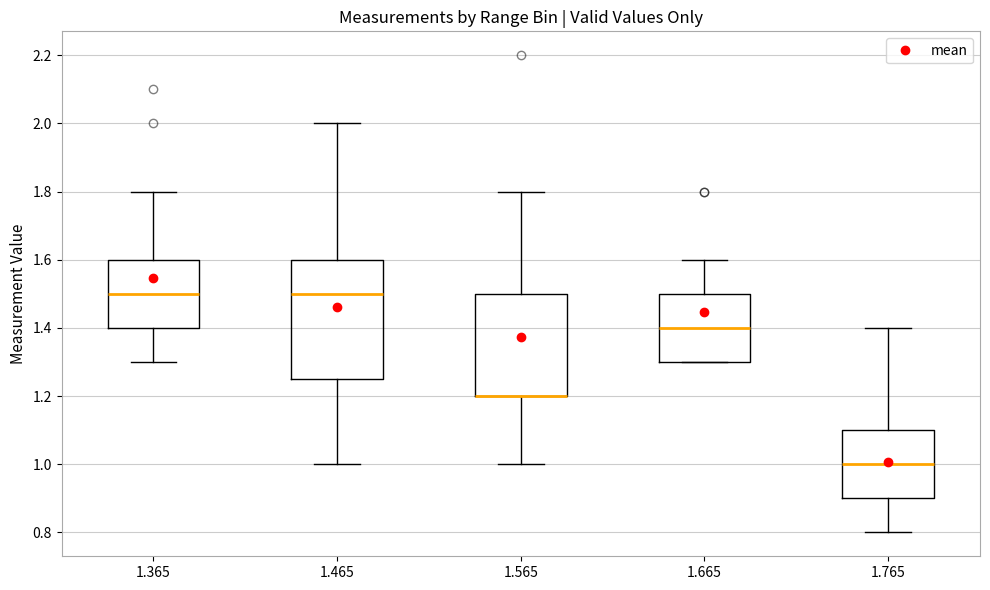

Reading left to right, transcribe this box plot: for each box, give where its median line is, the range the box spans, and where its two whiskers end, as read against the y-axis. The values are not printed on the chart, so give them approximately, as read against the axis.

1.365: median 1.50, box 1.40 to 1.60, whiskers 1.30 to 1.80
1.465: median 1.50, box 1.26 to 1.60, whiskers 1.00 to 2.00
1.565: median 1.20 (drawn on the box's lower edge), box 1.20 to 1.50, whiskers 1.00 to 1.80
1.665: median 1.40, box 1.30 to 1.50, whiskers 1.30 to 1.60
1.765: median 1.00, box 0.90 to 1.10, whiskers 0.80 to 1.40